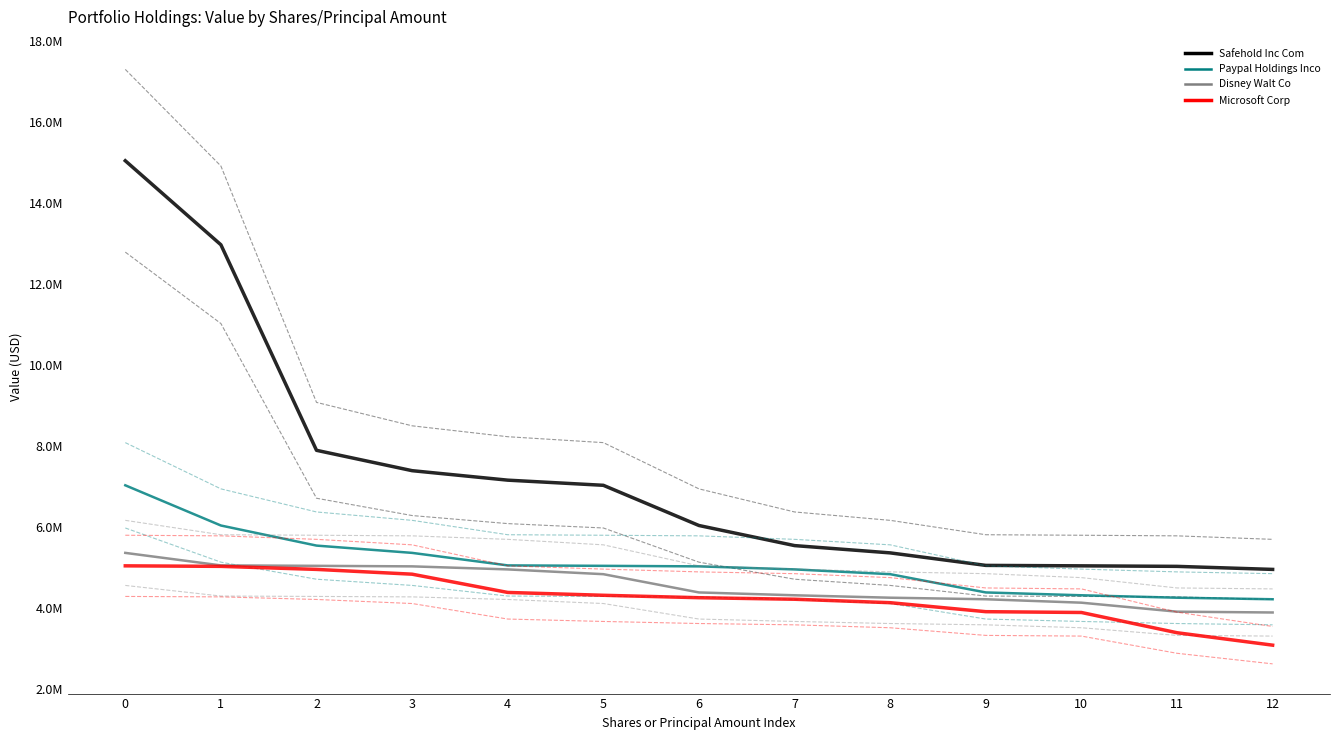

Reading right to left, extract all data points from this chart.

Safehold Inc Com: 12=4949000	11=5024000	10=5037000	9=5048000	8=5357000	7=5537000	6=6033000	5=7026000	4=7153000	3=7387000	2=7890000	1=12966000	0=15041000
Paypal Holdings Inco: 12=4212000	11=4250000	10=4310000	9=4380000	8=4831000	7=4949000	6=5024000	5=5037000	4=5048000	3=5357000	2=5537000	1=6033000	0=7026000
Disney Walt Co: 12=3885000	11=3905000	10=4127000	9=4212000	8=4250000	7=4310000	6=4380000	5=4831000	4=4949000	3=5024000	2=5037000	1=5048000	0=5357000
Microsoft Corp: 12=3078000	11=3385000	10=3885000	9=3905000	8=4127000	7=4212000	6=4250000	5=4310000	4=4380000	3=4831000	2=4949000	1=5024000	0=5037000